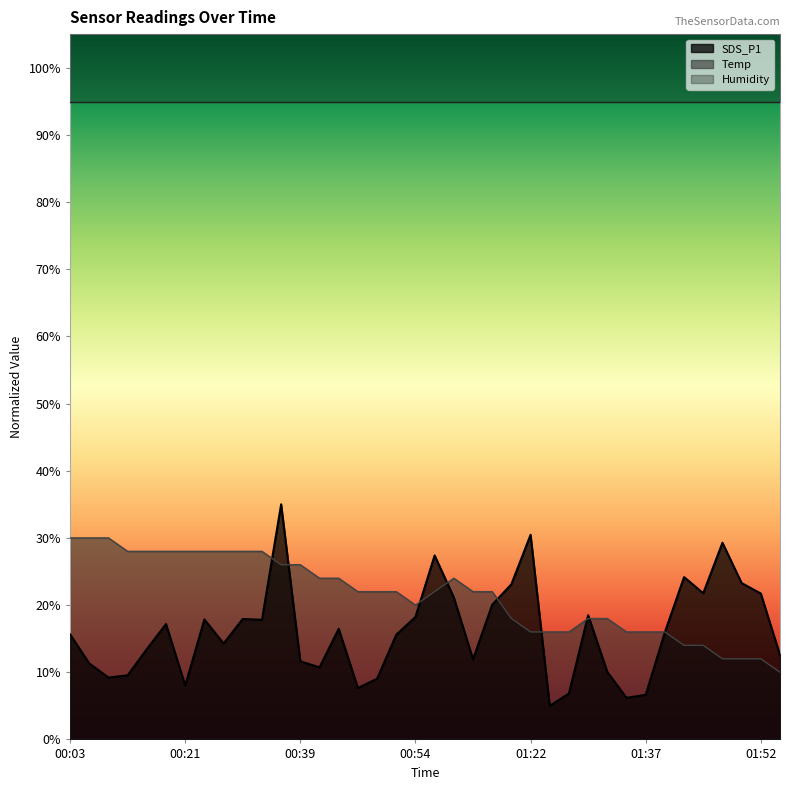

What is the approximate value of Temp at 01:17?

22.0